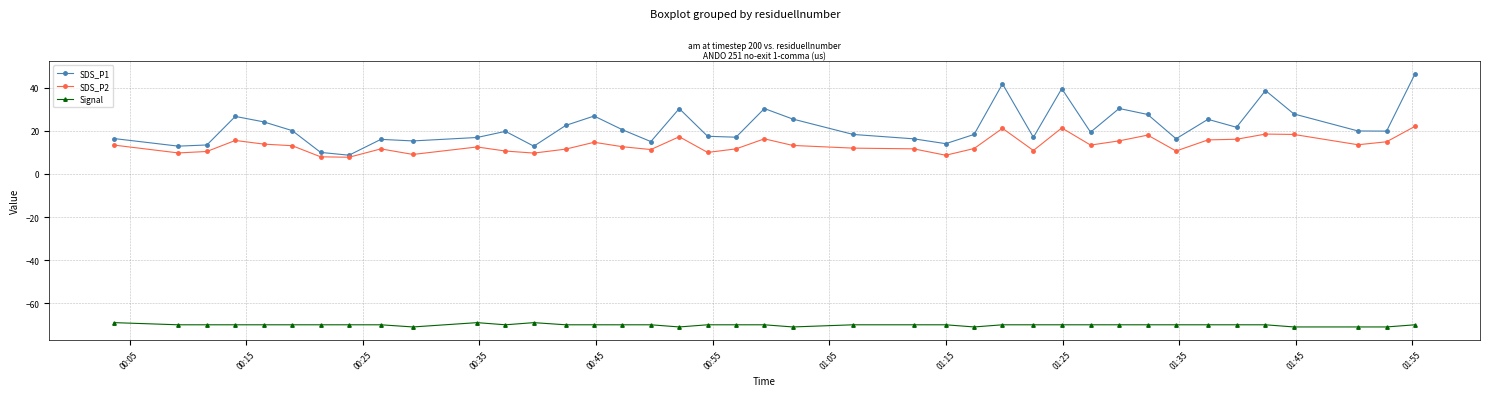

Which series has the largest total across all categories?

SDS_P1